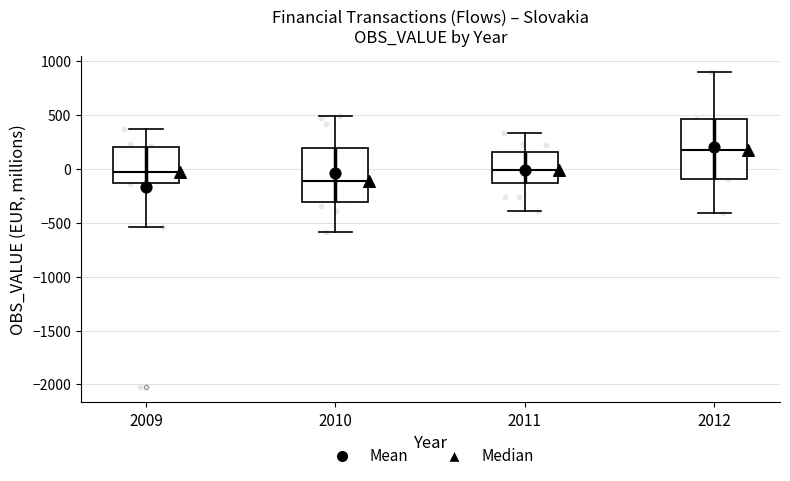

Which box is the tallest, from its lower edge to its upper edge?

2012